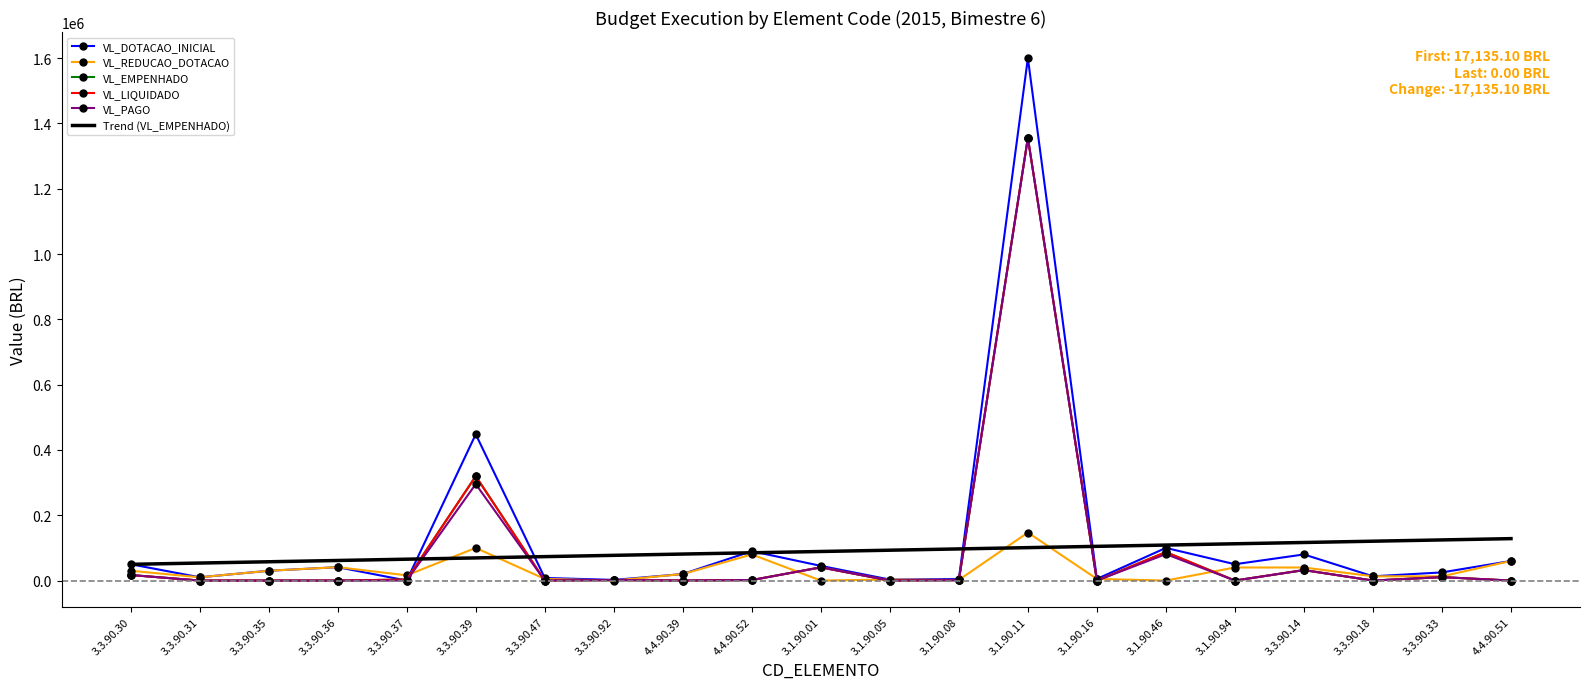

The value of VL_LIQUIDADO at 4.4.90.39 is 921560.4. True or false?

False